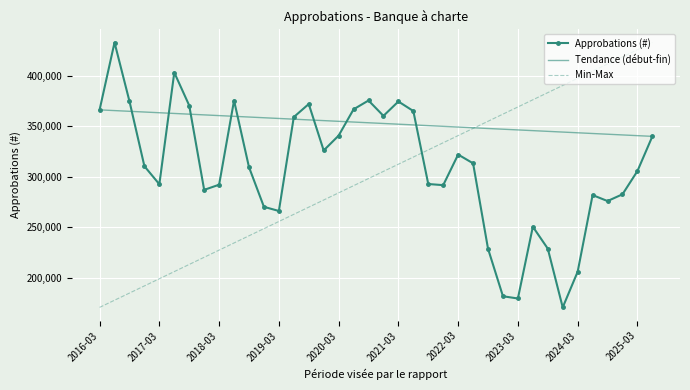

Rank the categories by value from lowest to highest.

2023-12, 2023-03, 2022-12, 2024-03, 2022-09, 2023-09, 2023-06, 2019-03, 2018-12, 2024-09, 2024-06, 2024-12, 2017-12, 2021-12, 2018-03, 2017-03, 2021-09, 2025-03, 2018-09, 2016-12, 2022-06, 2022-03, 2019-12, 2025-06, 2020-03, 2019-06, 2020-12, 2021-06, 2016-03, 2020-06, 2017-09, 2019-09, 2021-03, 2016-09, 2018-06, 2020-09, 2017-06, 2016-06